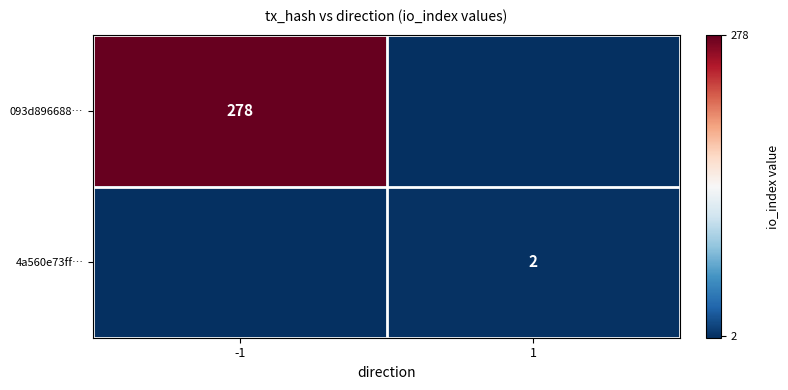

Which has a higher value, 1 or -1?

-1